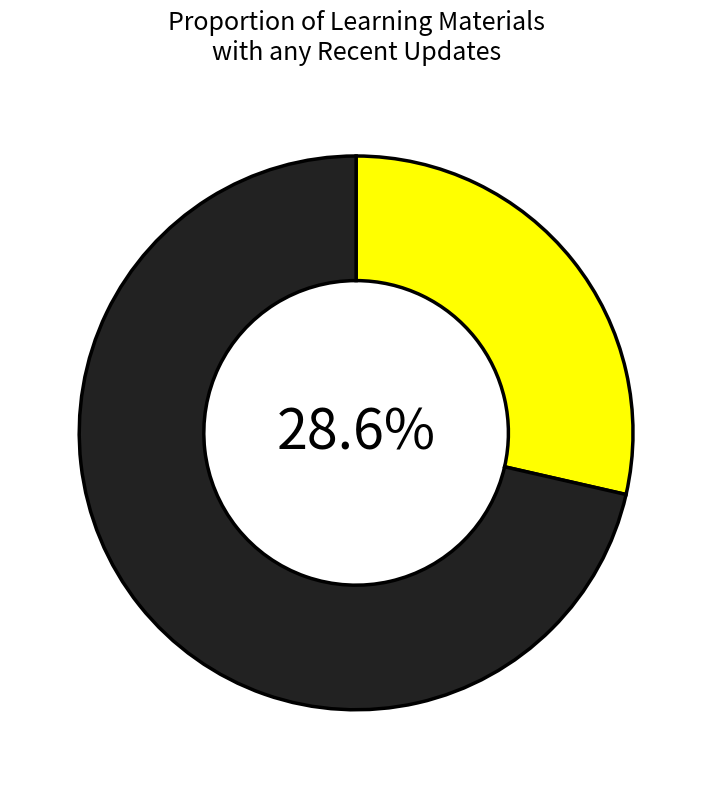

Is there a majority slice in this chart?

Yes